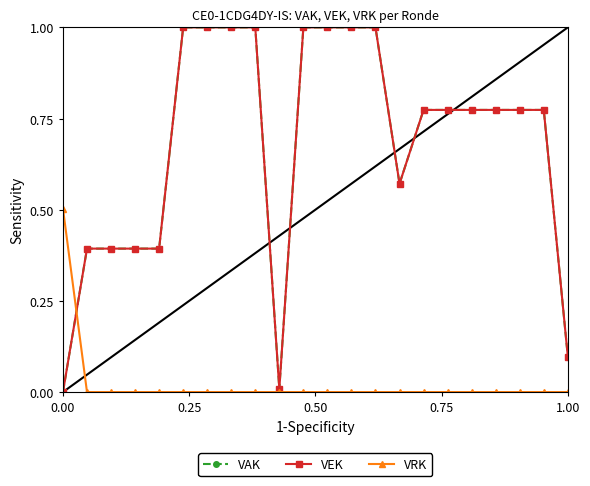

What is the sum of all VEK values?

14.9